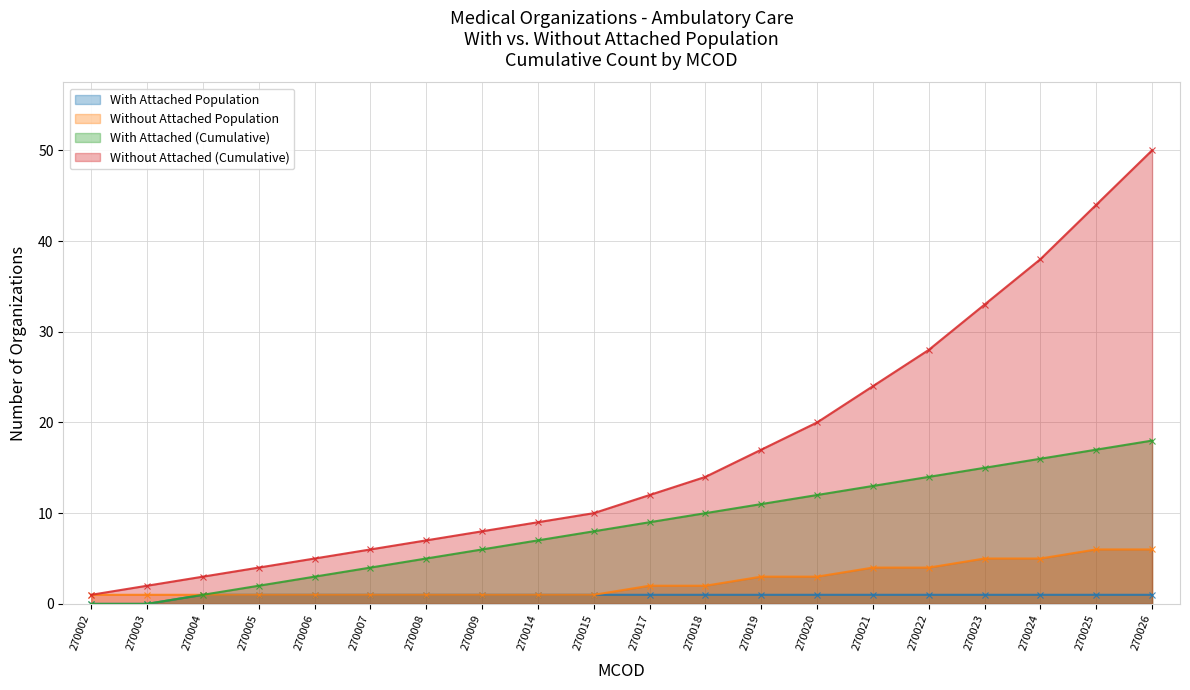

Is the value of With Attached Population at 270003 greater than the value of With Attached (Cumulative) at 270026?

No